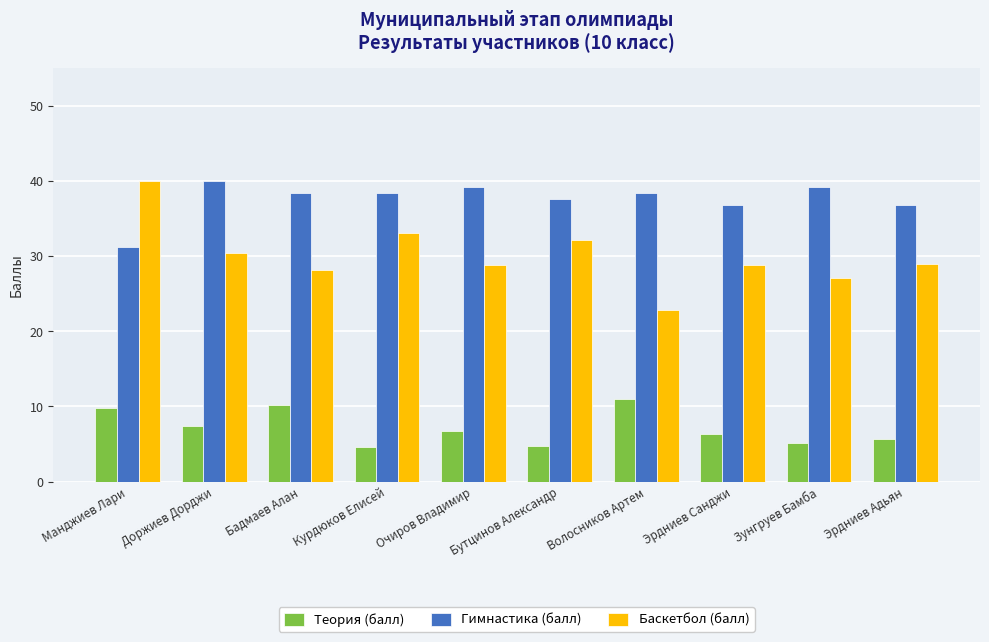

At Доржиев Дорджи, list the series in order from smallest to largest.

Теория (балл), Баскетбол (балл), Гимнастика (балл)